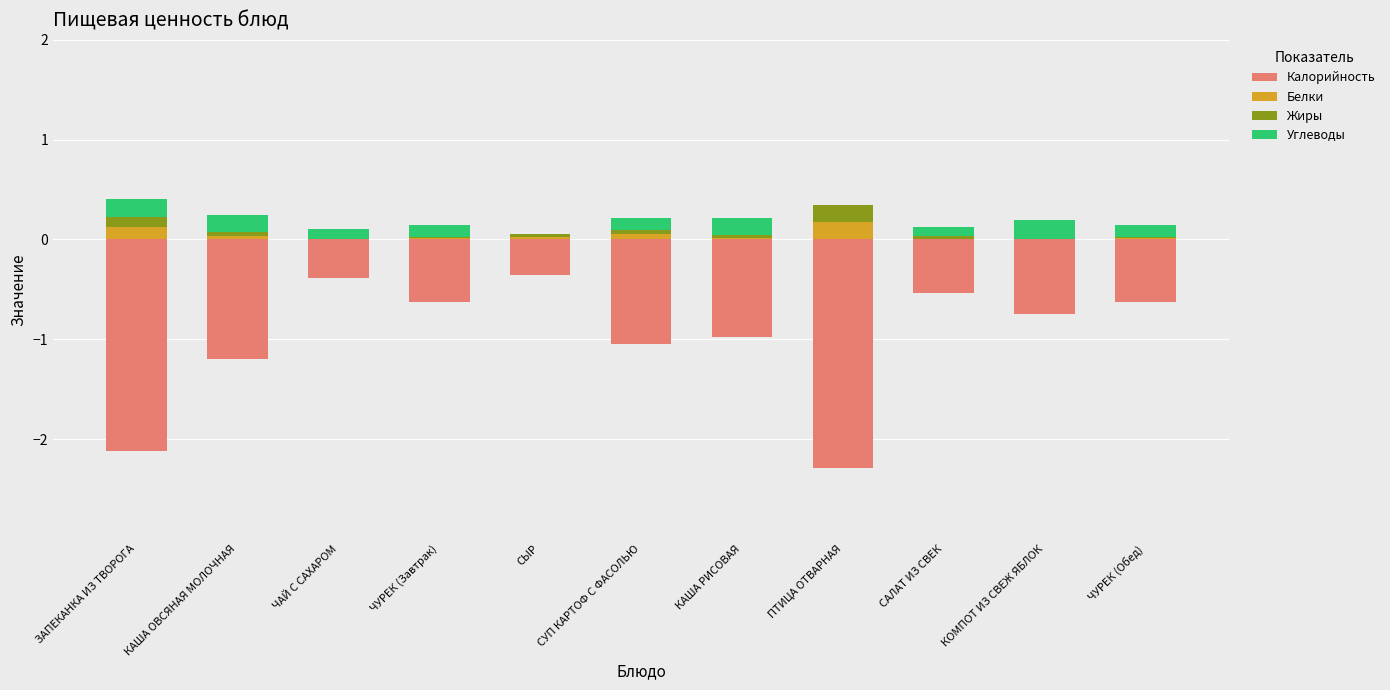

Is the value of Жиры at КАША ОВСЯНАЯ МОЛОЧНАЯ greater than the value of Калорийность at ЗАПЕКАНКА ИЗ ТВОРОГА?

Yes